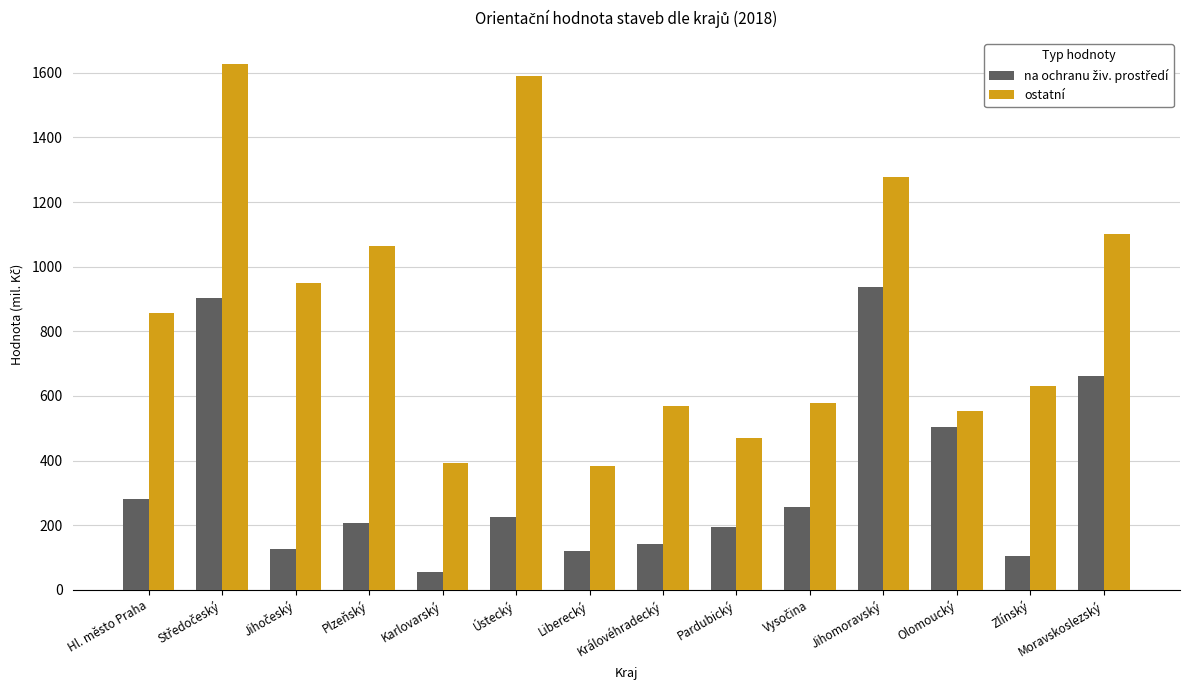

What is the spread (max minus min) of values at Liberecký?

261